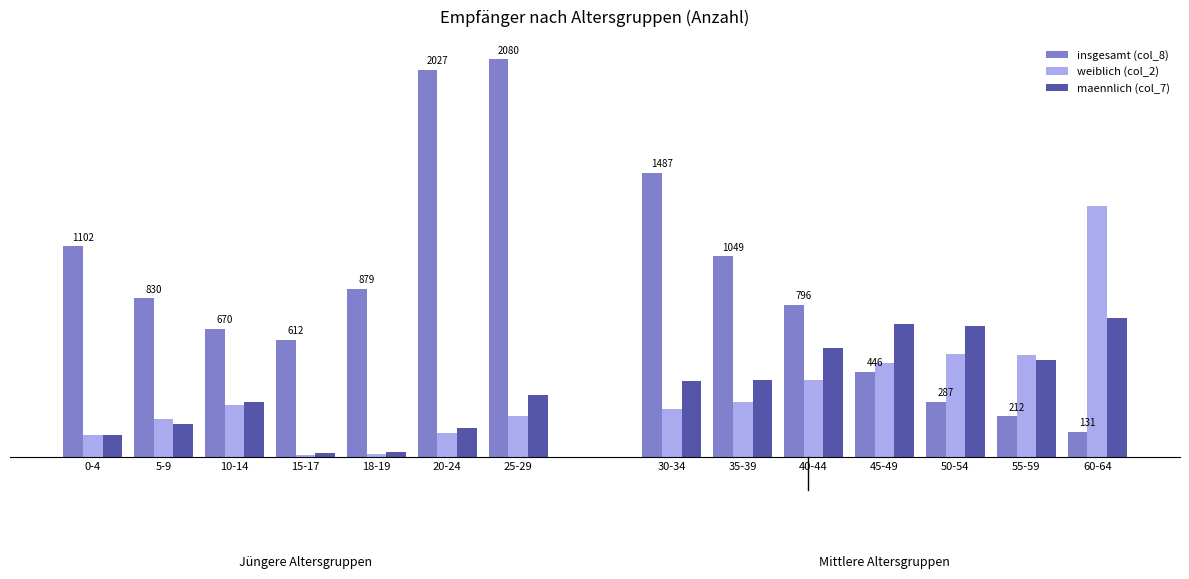

Are the bars grouped side by side (vs. stacked)?

Yes